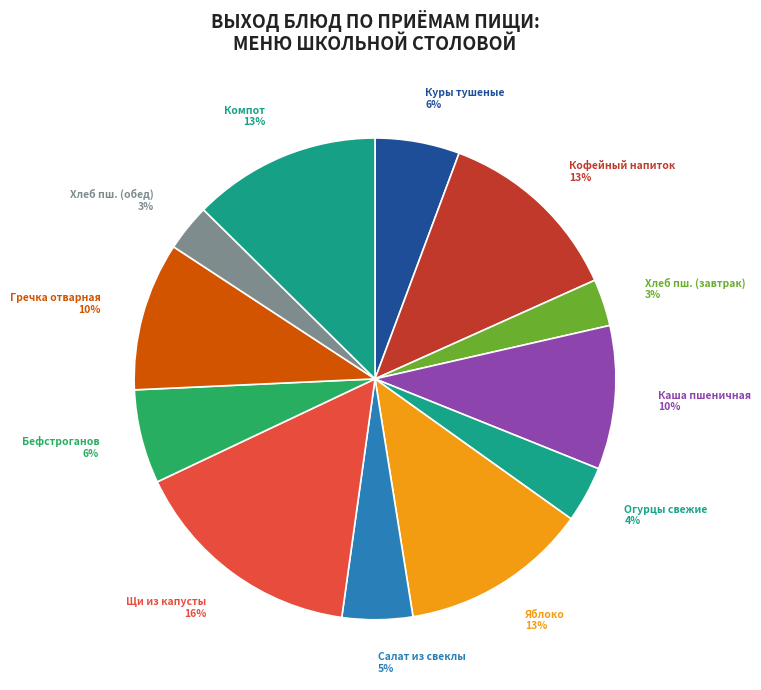

Count the number of slices in the pie.

12